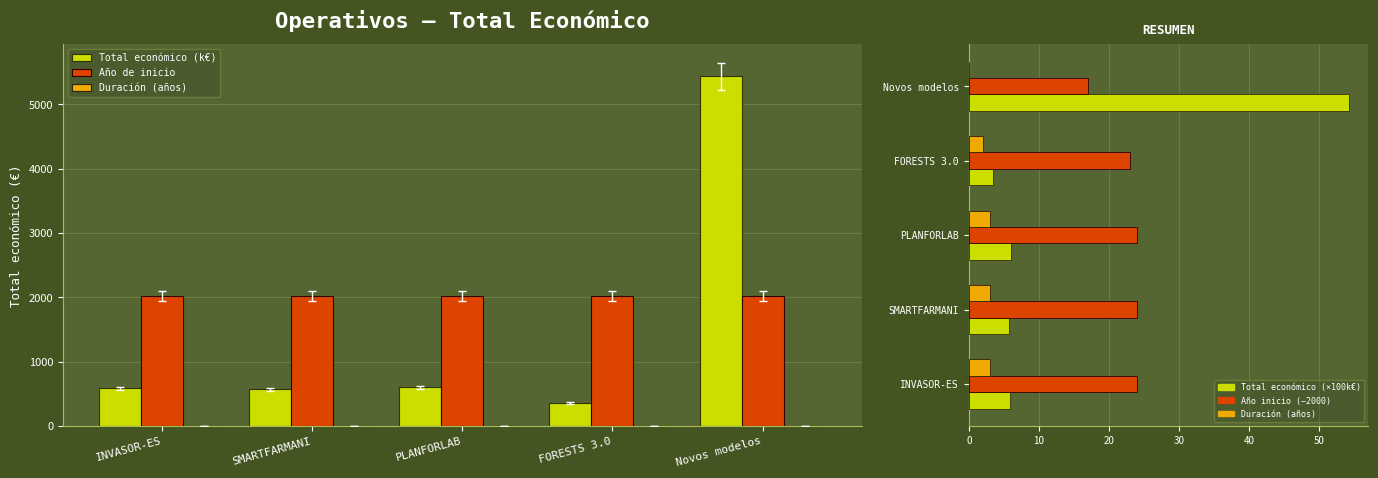

What are all the series names shown in the legend?

Total económico (k€), Año de inicio, Duración (años), Total económico (×100k€), Año inicio (−2000)